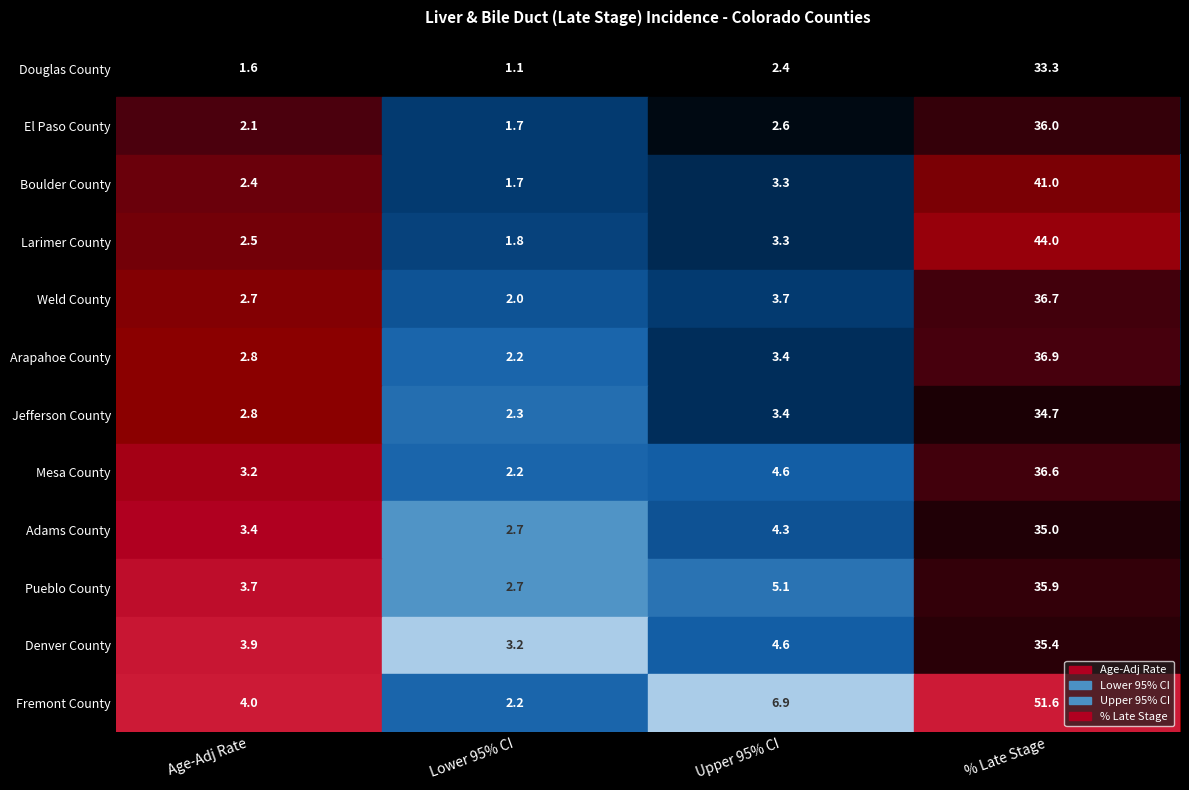

At which category is the sum across all series the highest?

% Late Stage